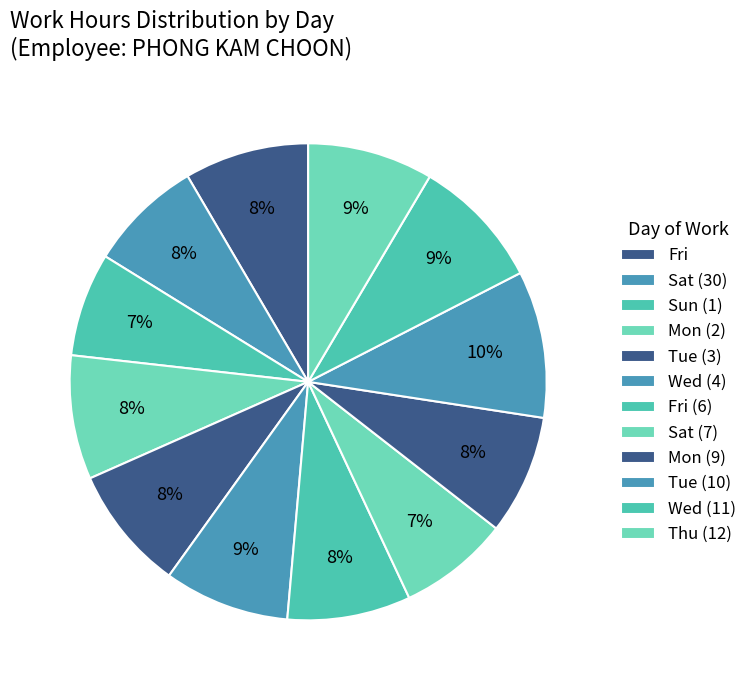

What is the smallest slice in the pie chart?

Sun (1)